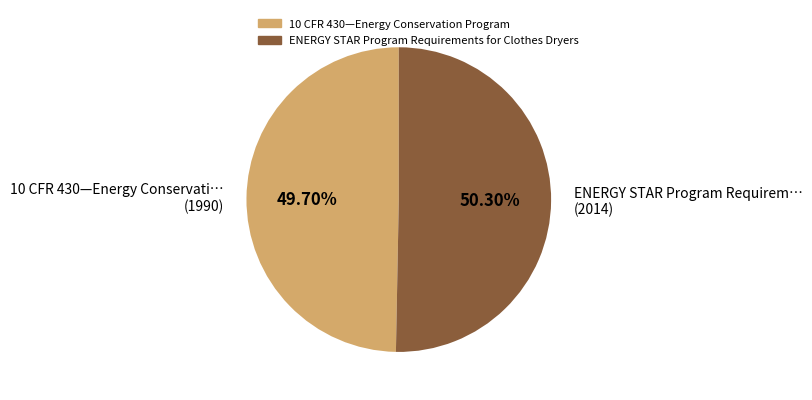

Rank the categories by value from lowest to highest.

10 CFR 430—Energy Conservati… (1990), ENERGY STAR Program Requirem… (2014)